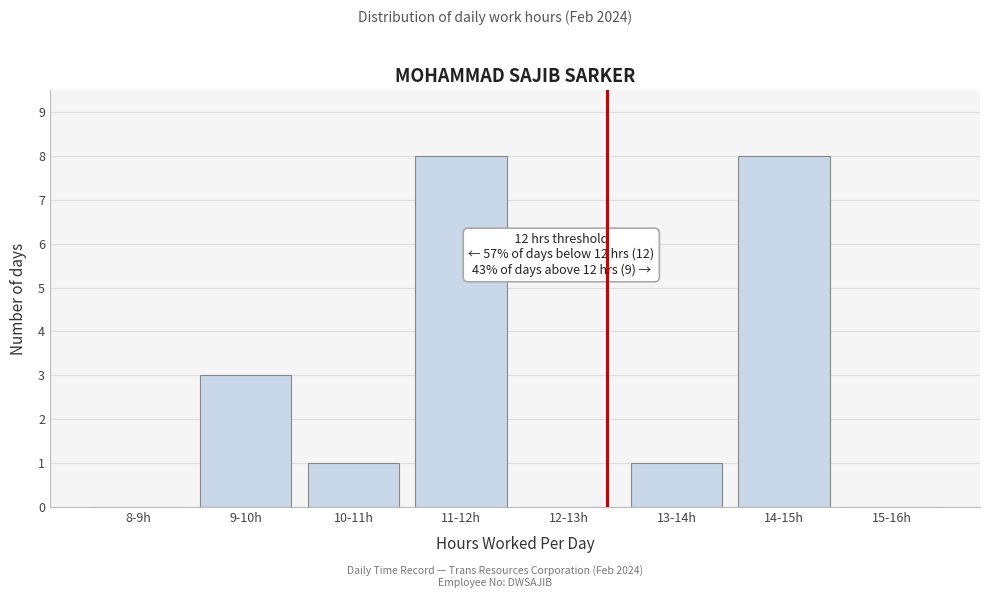

Reading left to right, what are all the values shown in this chart?

8-9h=0	9-10h=3	10-11h=1	11-12h=8	12-13h=0	13-14h=1	14-15h=8	15-16h=0